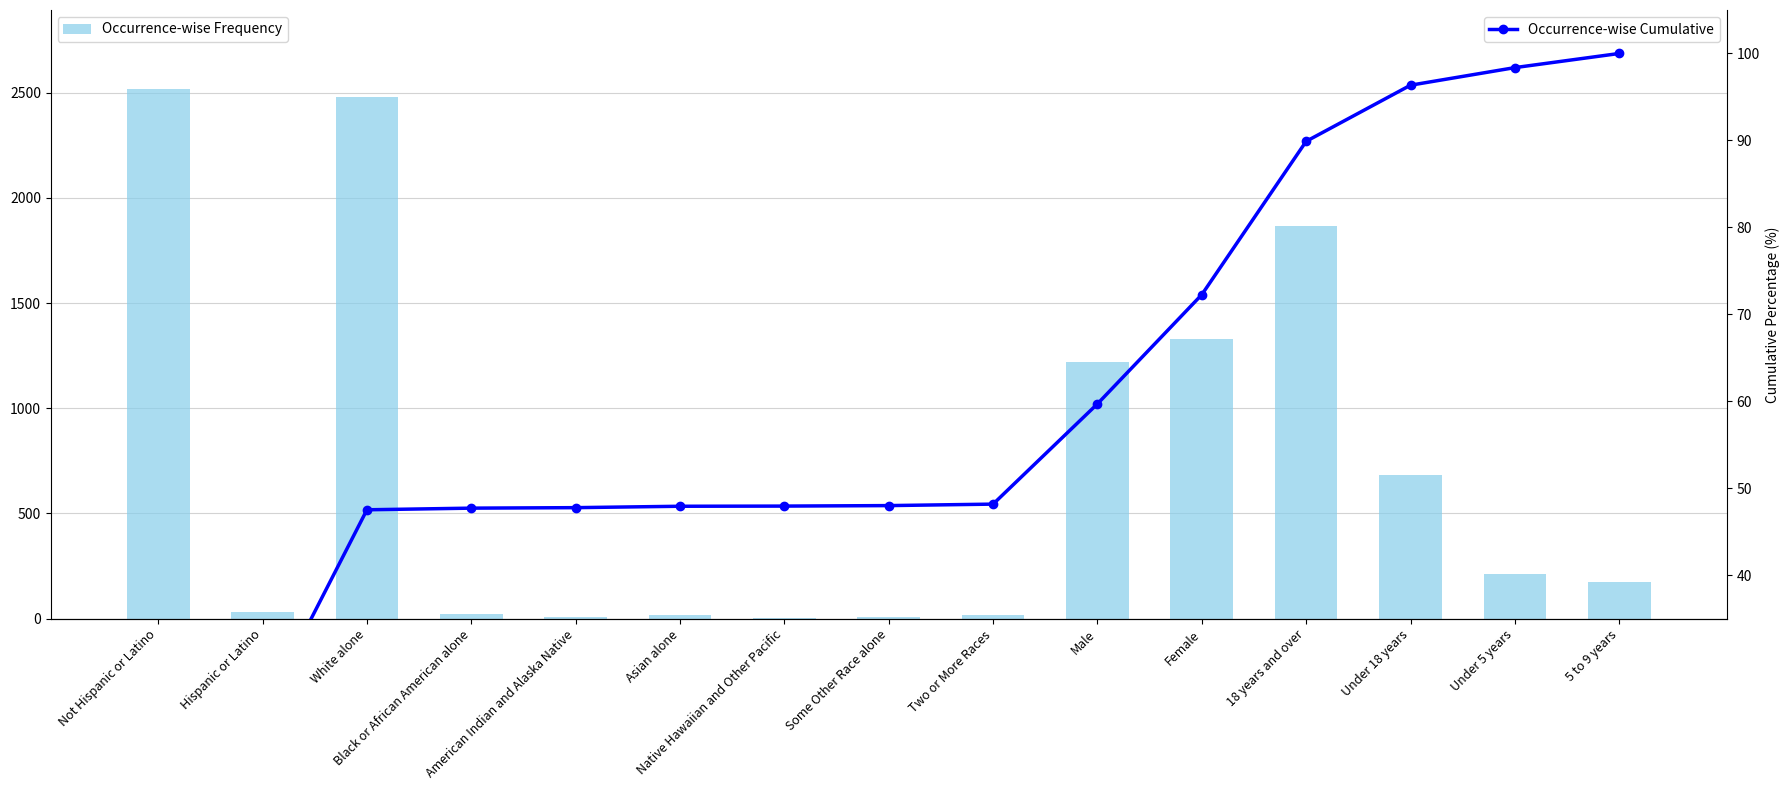

What is the difference between the maximum and minimum values in the Occurrence-wise Frequency series?

2513.0